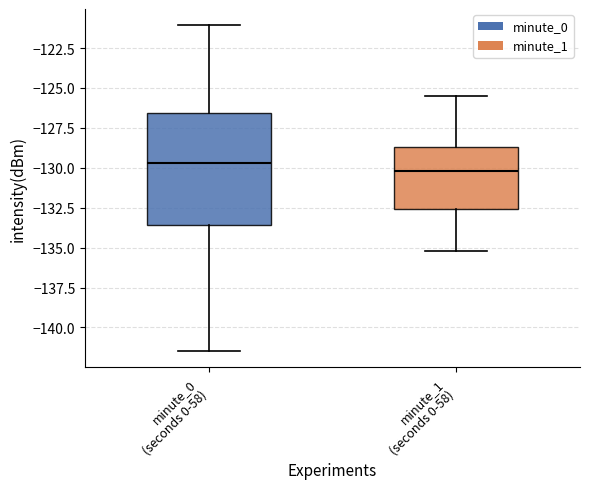

Comparing the boxes themselves (not the whiskers), which one is the tallest?

minute_0 (seconds 0-58)